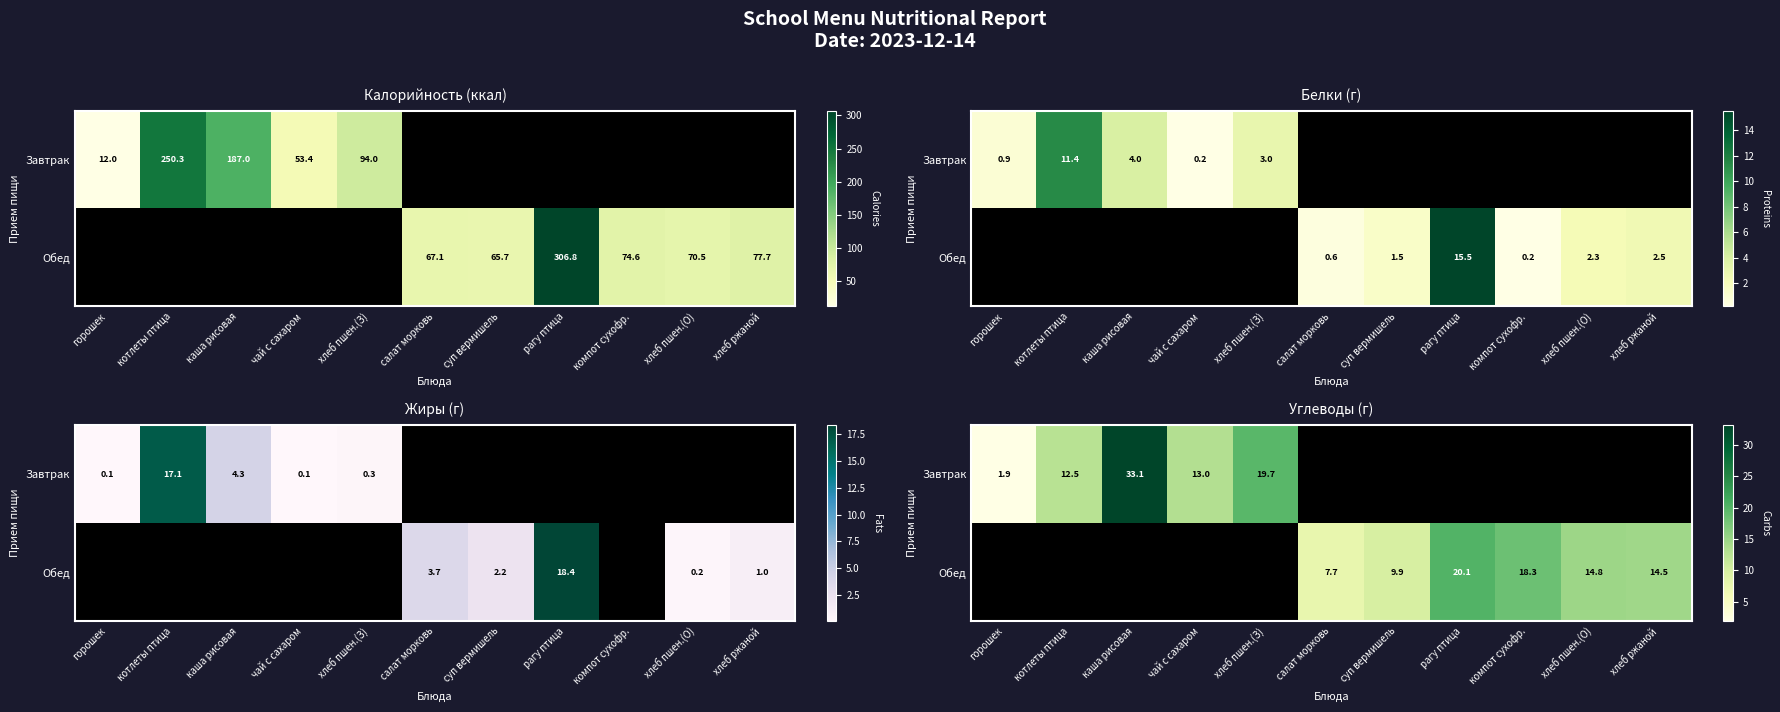

Which label corresponds to the largest value in the chart?

каша рисовая